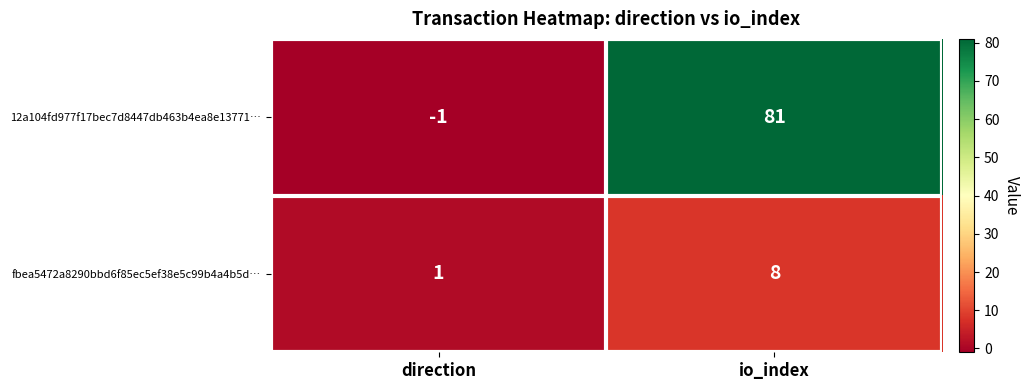

Reading left to right, list all the values displayed in this chart.

12a104fd977f17bec7d8447db463b4ea8e13771…: -1	81
fbea5472a8290bbd6f85ec5ef38e5c99b4a4b5d…: 1	8